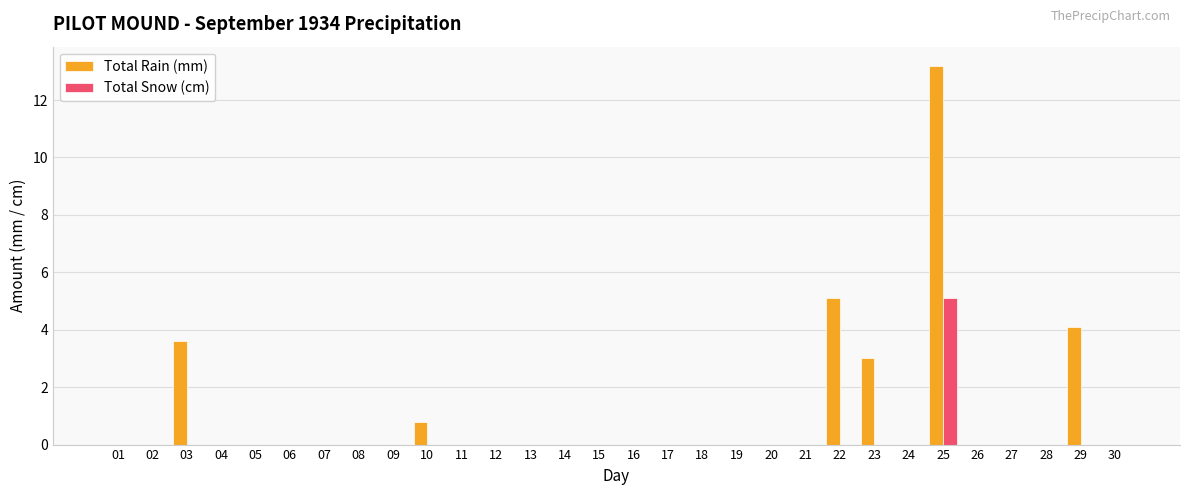

What is the sum of all Total Snow (cm) values?

5.1